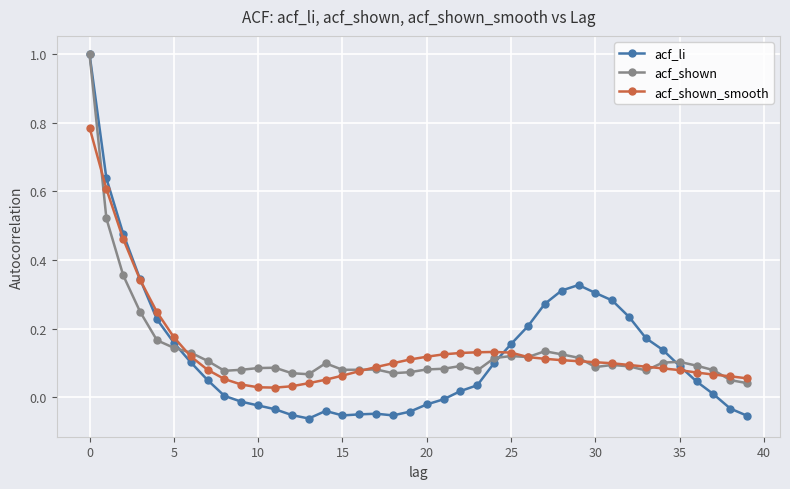

At how many categories does at least one series exceed 0?

40